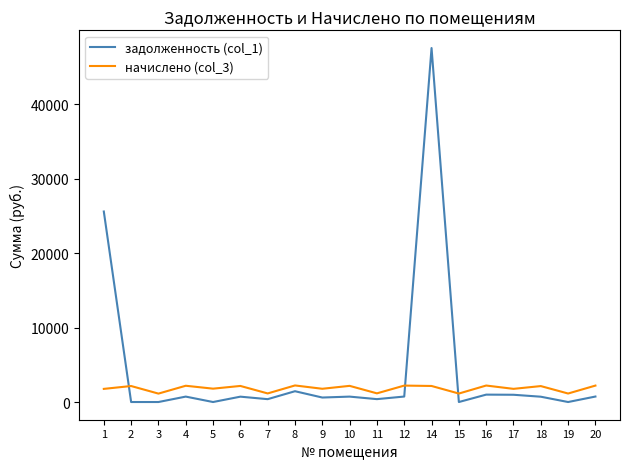

Rank the series at 10 from lowest to highest value.

задолженность (col_1), начислено (col_3)